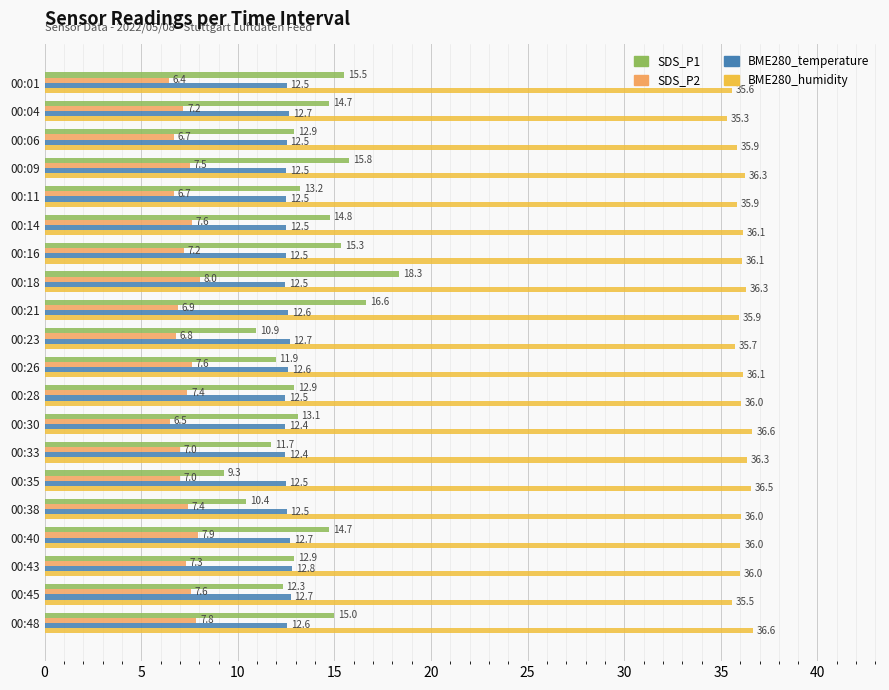

At which category is the sum across all series the highest?

00:18